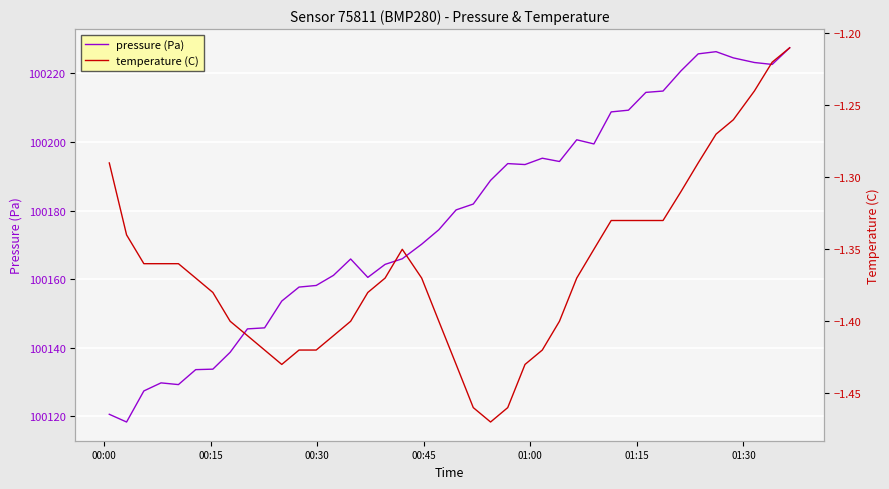

What is the lowest value of the pressure (Pa) series?

100118.4